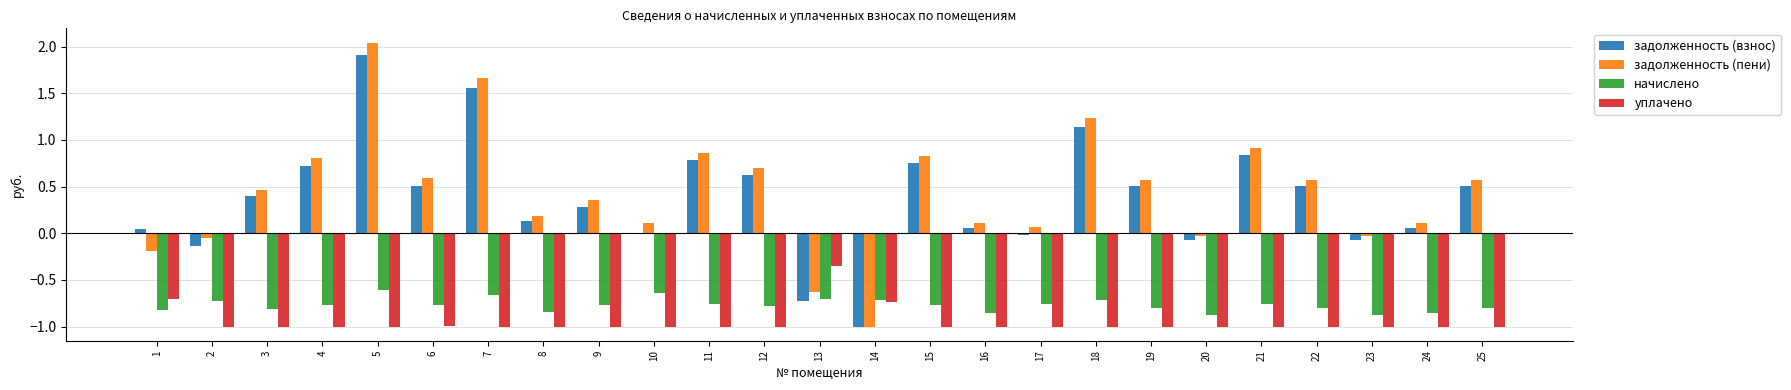

Which series has the largest total across all categories?

задолженность (пени)